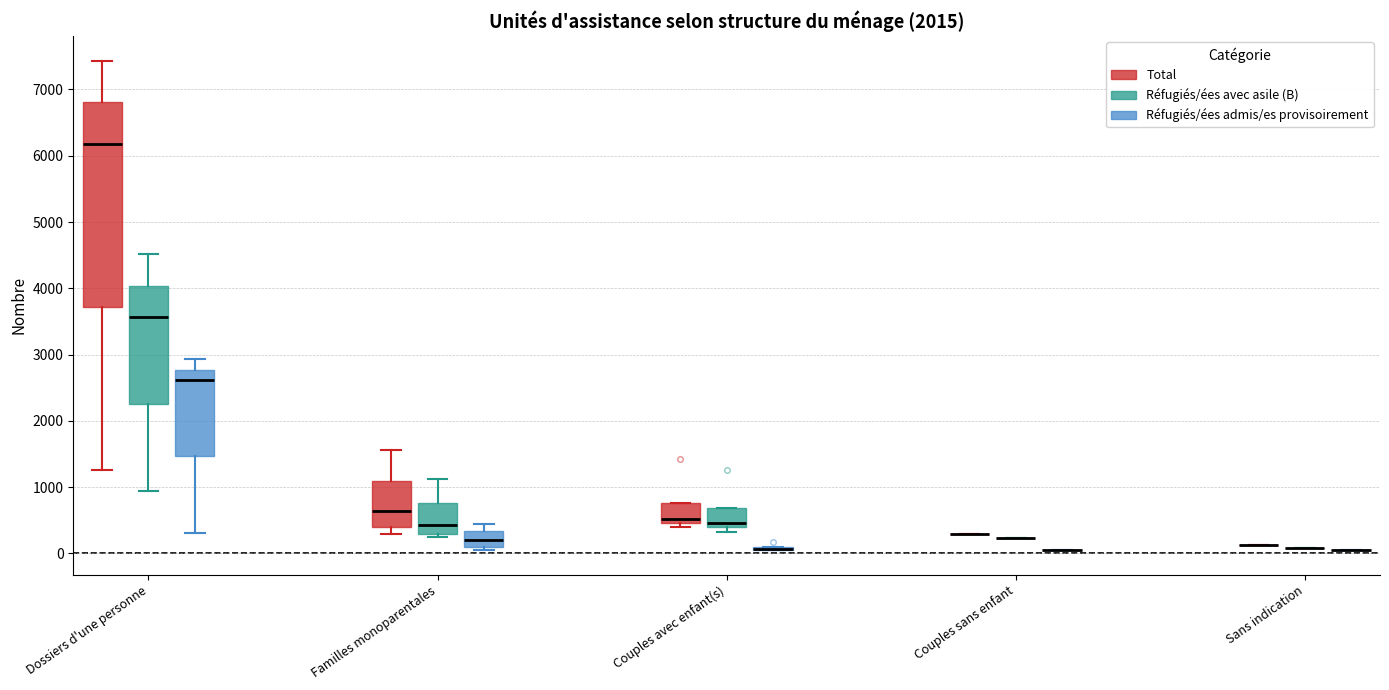

Where is the lower edge of the box for Familles monoparentales (Réfugiés/ées admis/es provisoirement) on the y-axis? The values are not printed on the chart, so give them approximately, as read against the axis.

100